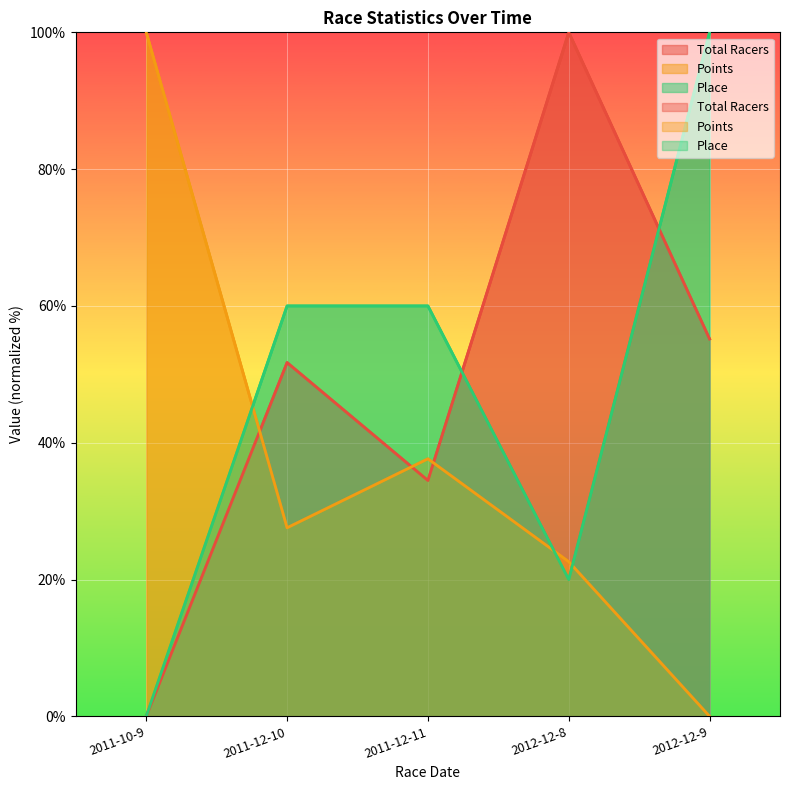

Rank the series by their maximum value, from highest to lowest.

Total Racers, Points, Place